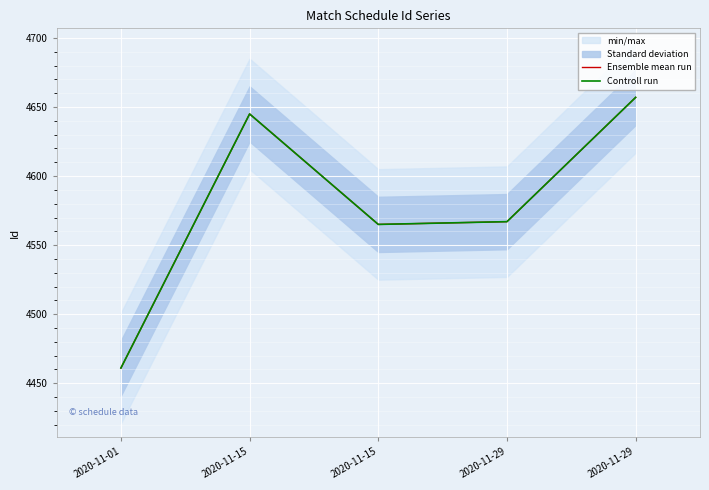

At which category is the sum across all series the highest?

2020-11-29